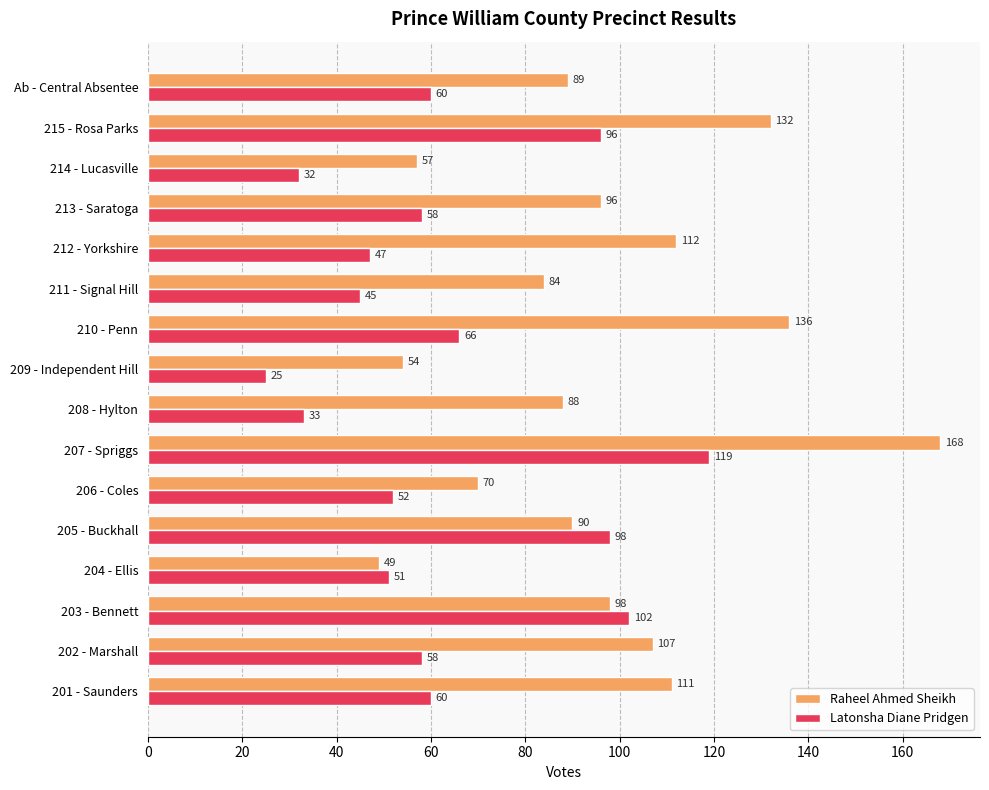

What is the highest value of the Latonsha Diane Pridgen series?

119